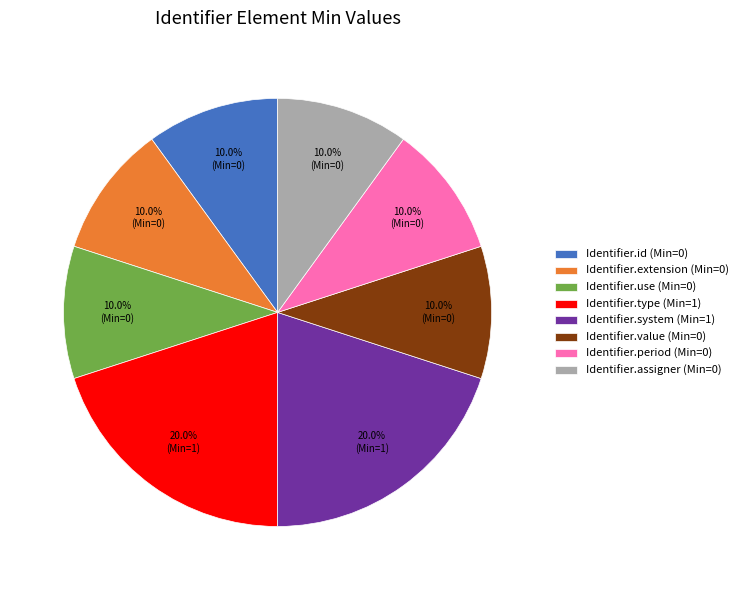

The Identifier.type slice represents 63% of the pie. True or false?

False